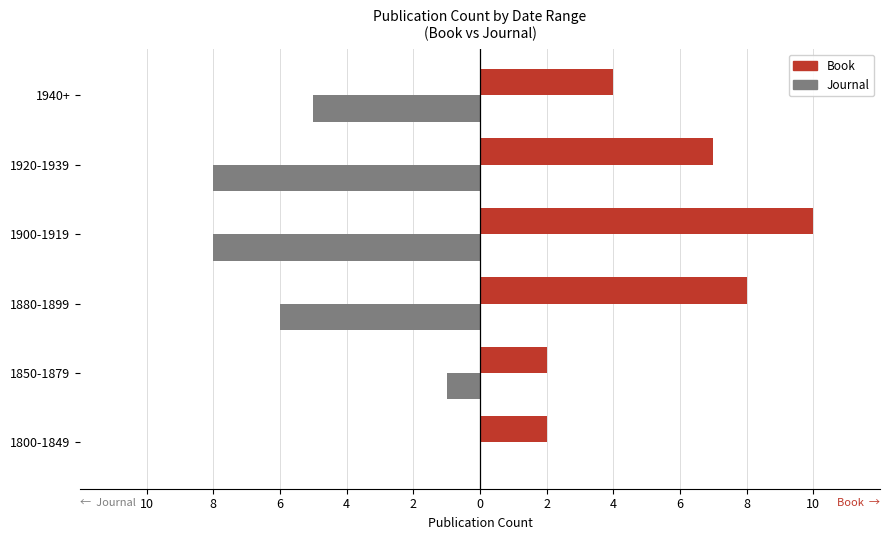

What are all the series names shown in the legend?

Book, Journal